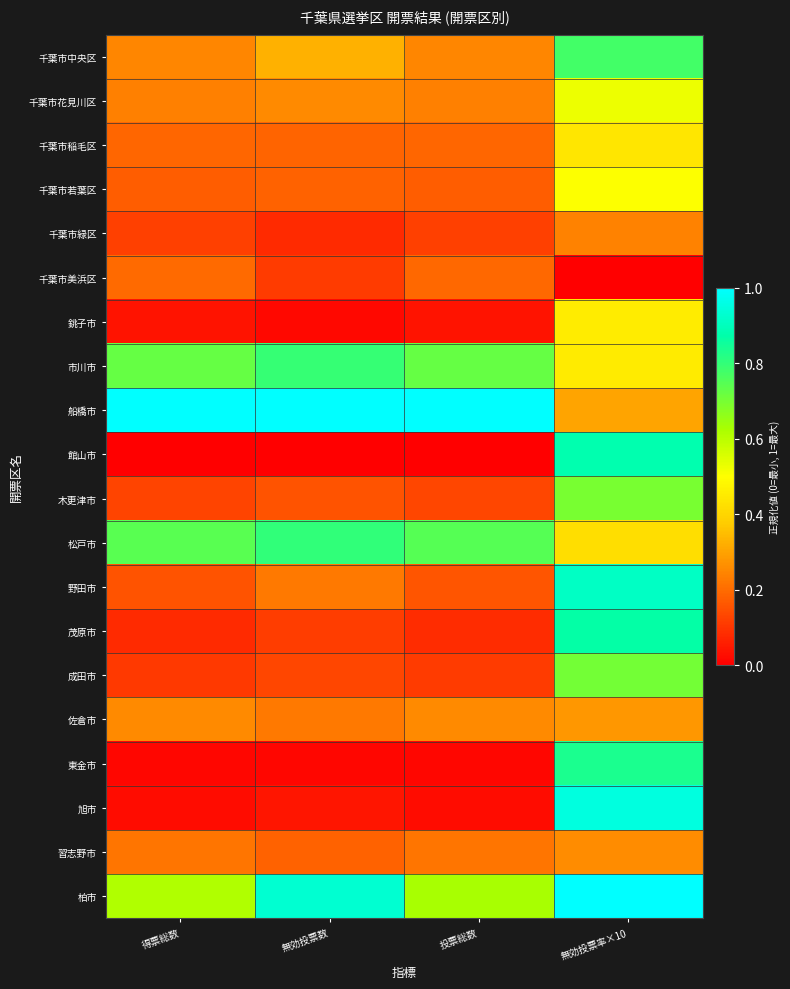

At which category is the sum across all series the highest?

無効投票率×10